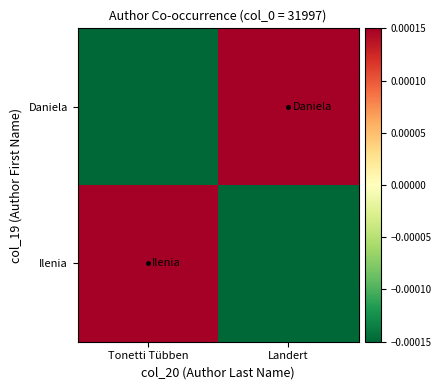

How many distinct data groups are displayed?

2